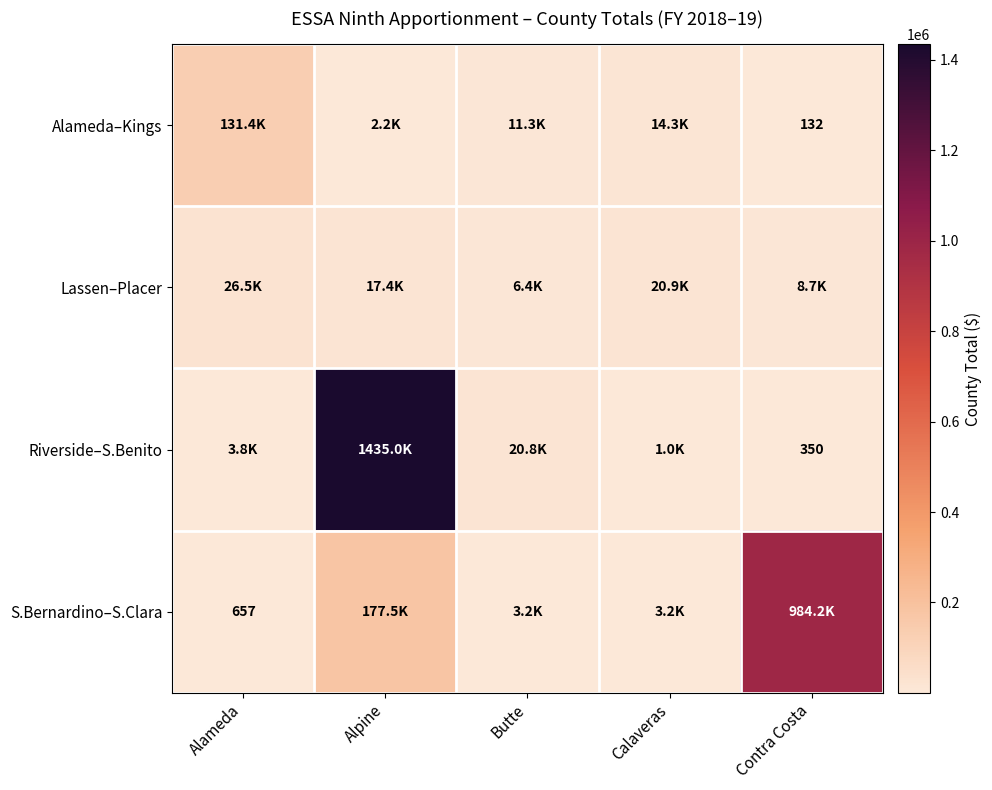

What is the smallest value displayed?

132